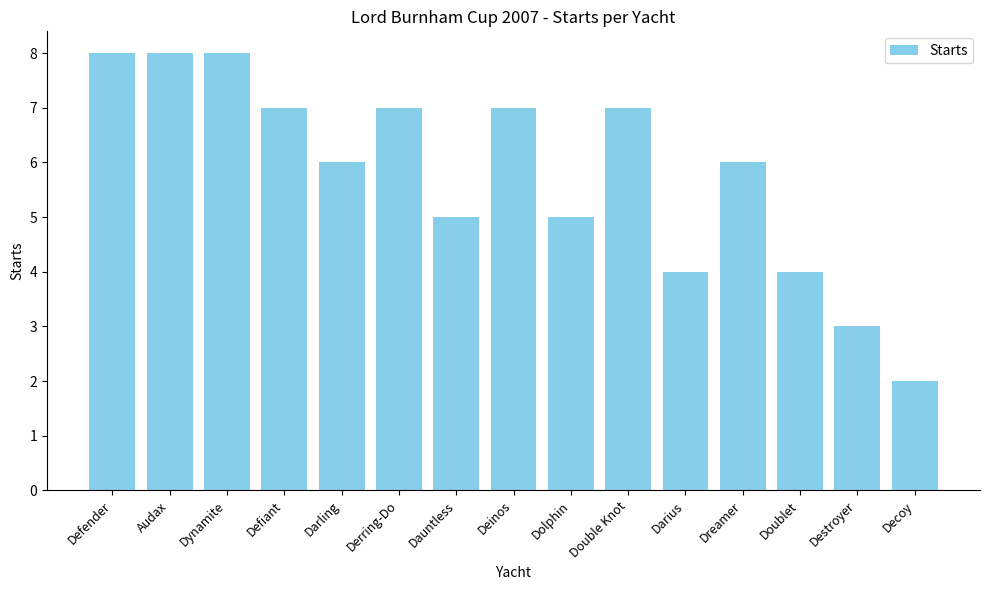

Count the values in the range 4 to 7.

10